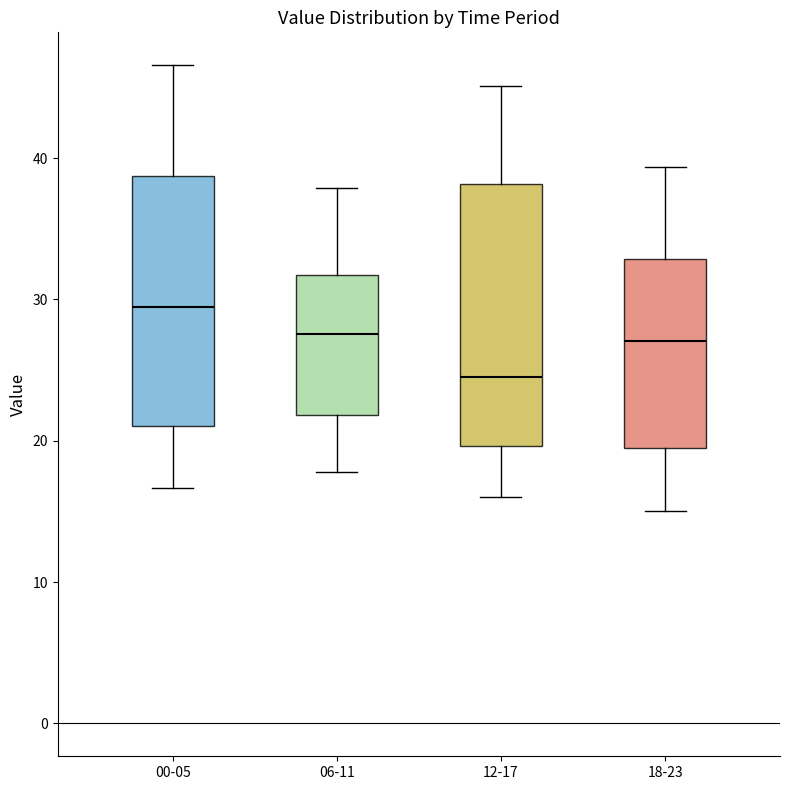

Which box's median line is the lowest?

12-17